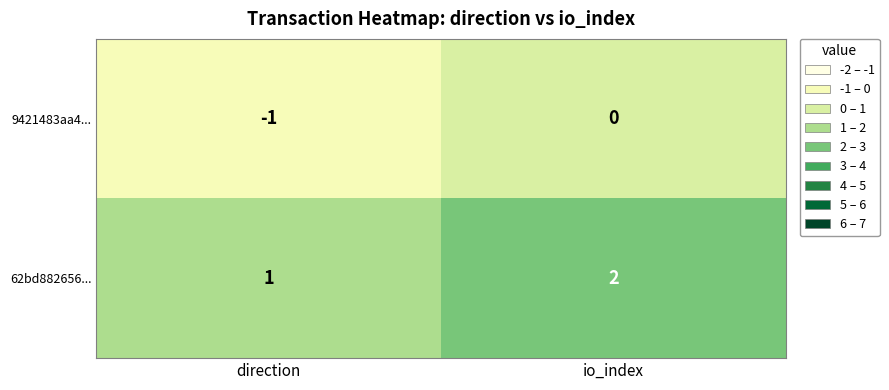

Rank the categories by 62bd882656... value from lowest to highest.

direction, io_index